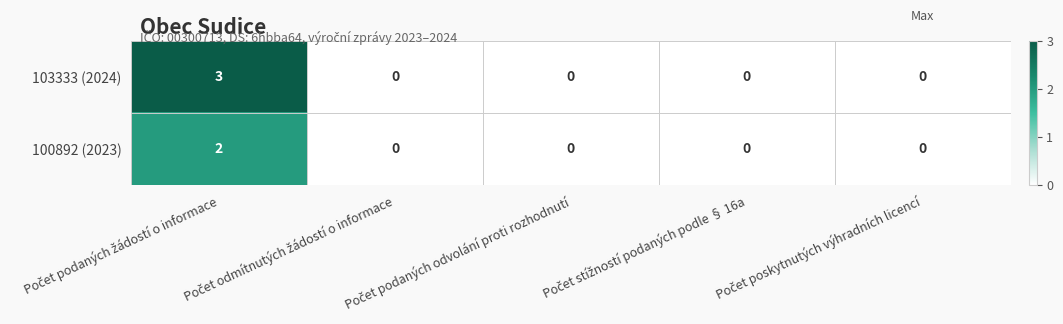

What is the difference between the maximum and second lowest values in the 103333 (2024) series?

3